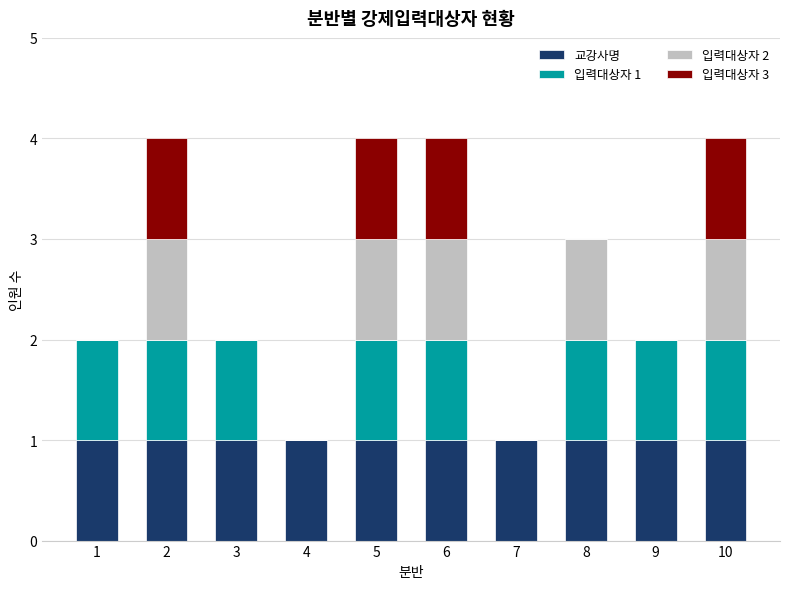

Are the bars horizontal?

No